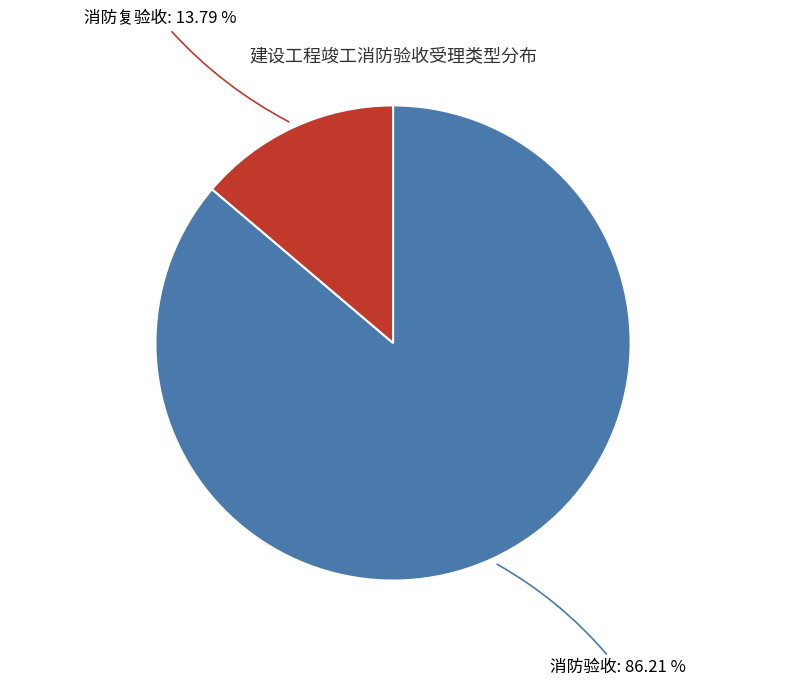

Does any single category account for the majority?

Yes